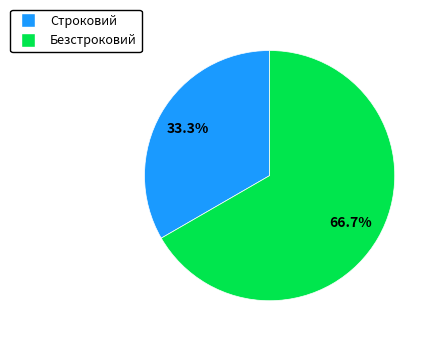

True or false: Строковий accounts for 18% of the total.

False